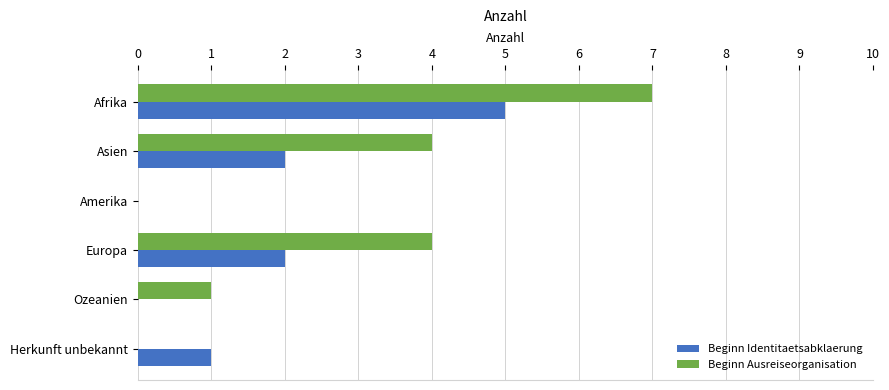

What is the maximum value shown in the chart?

7